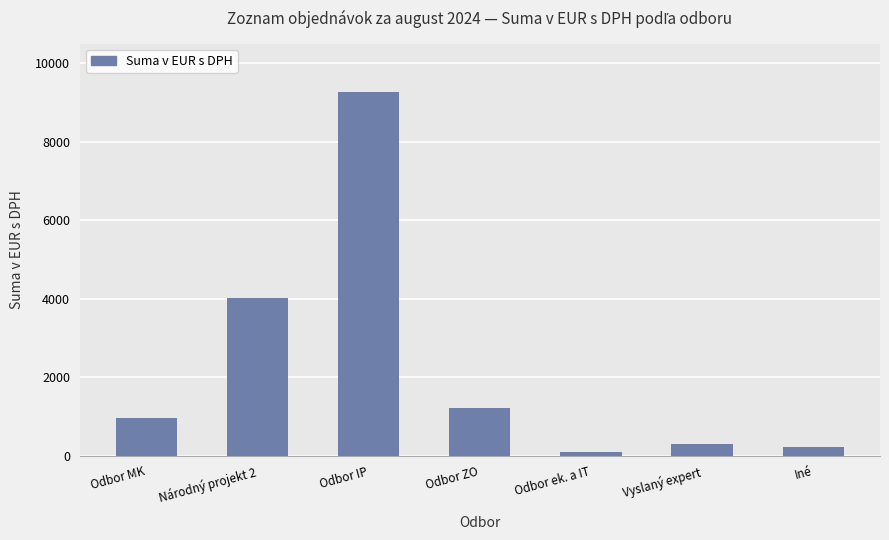

Reading left to right, what are all the values shown in this chart?

960.0	4017.0	9267.0	1202.5	89.9	306.0	217.0